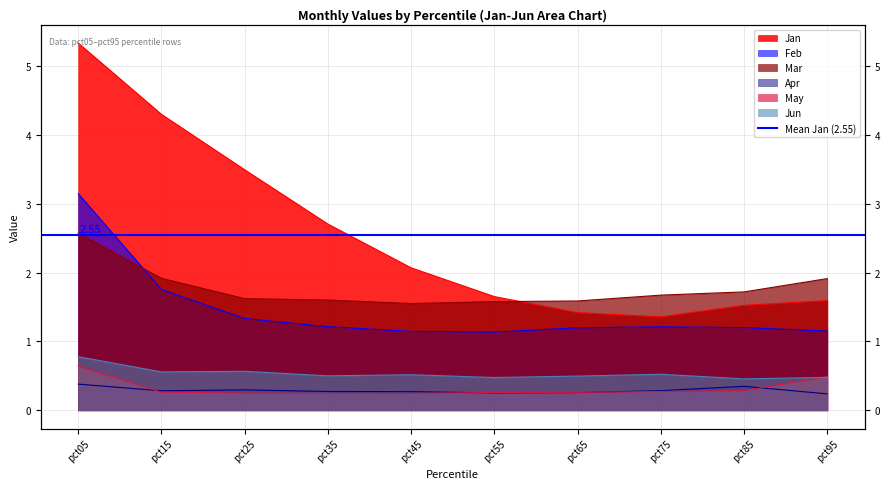

What is the sum of all Feb values?

14.5